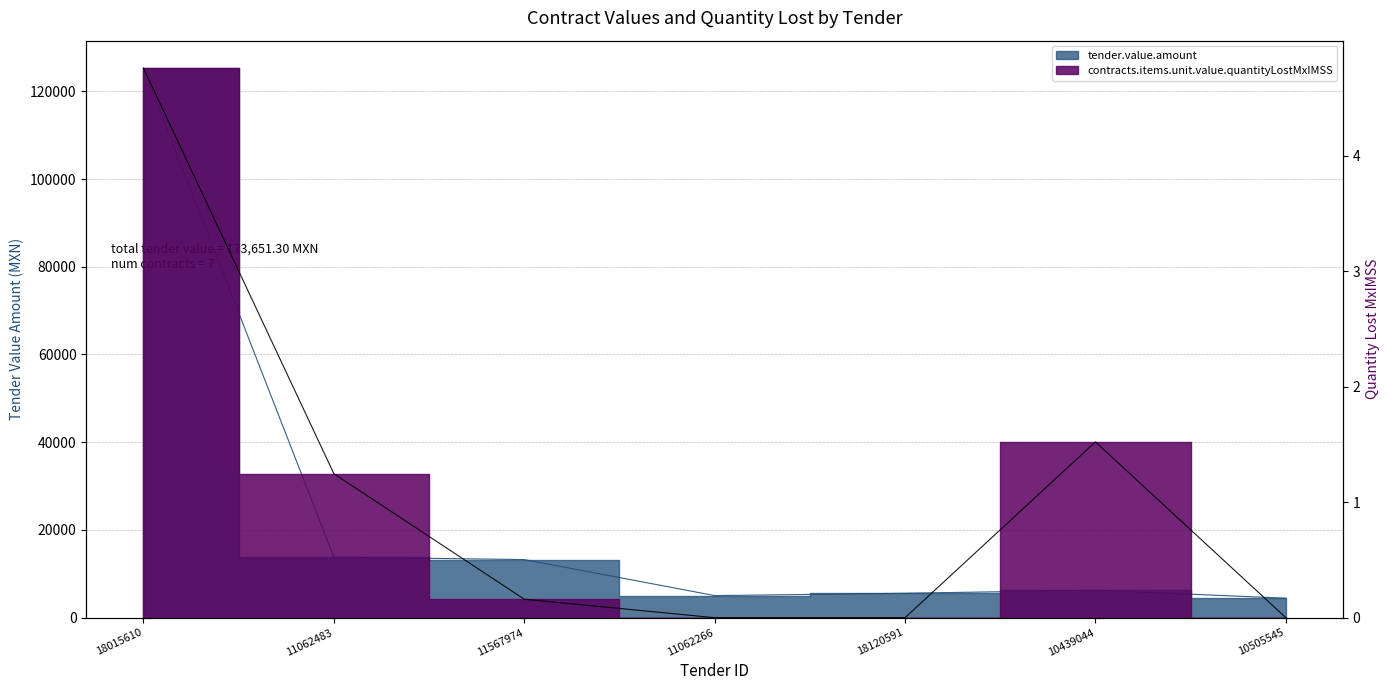

What is the sum of all tender.value.amount values?

173651.3